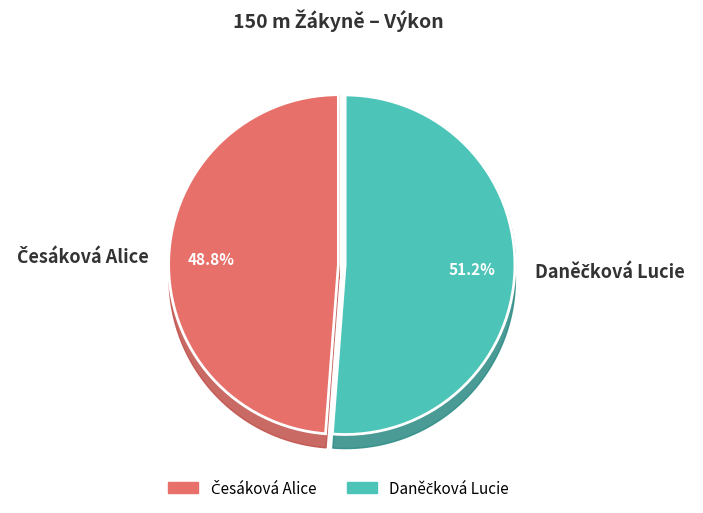

Does any single category account for the majority?

Yes